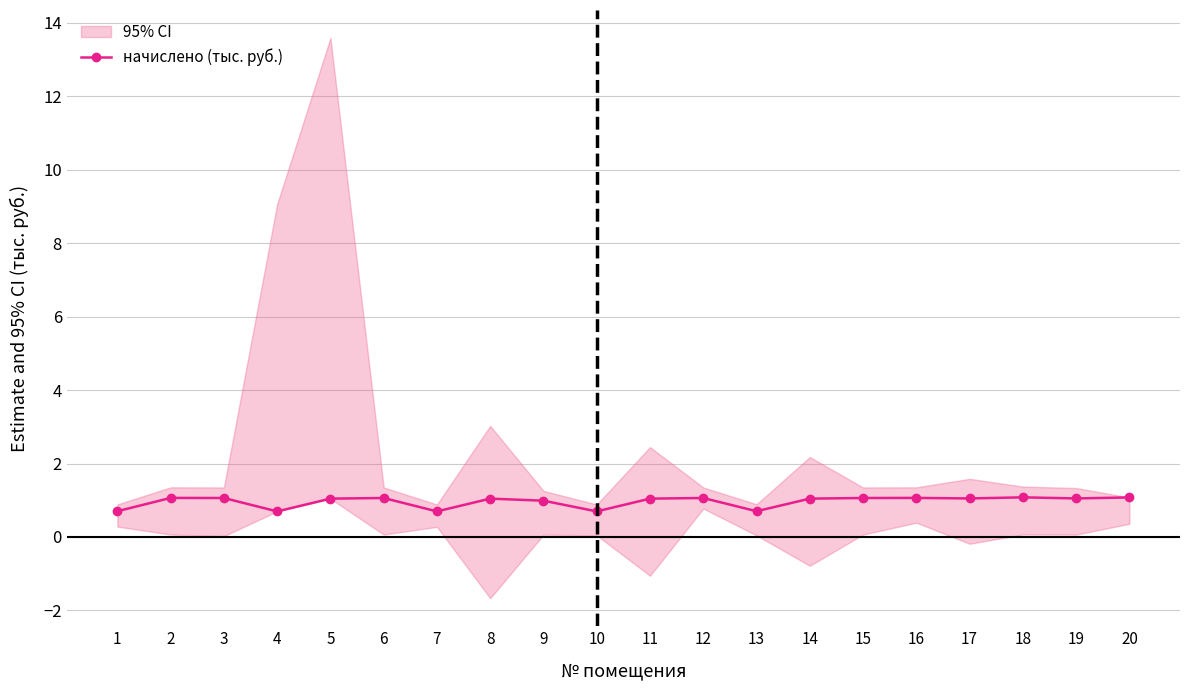

Does the chart display data point markers on the line(s)?

Yes